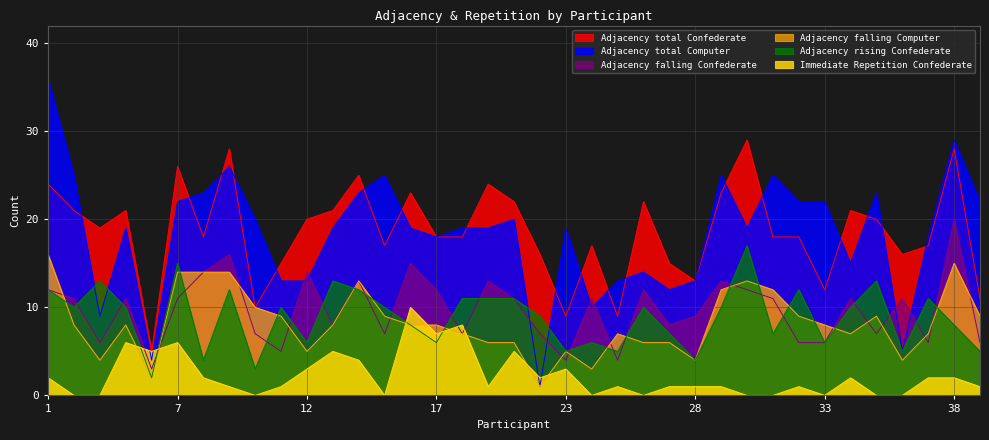

Does the chart display data point markers on the line(s)?

No